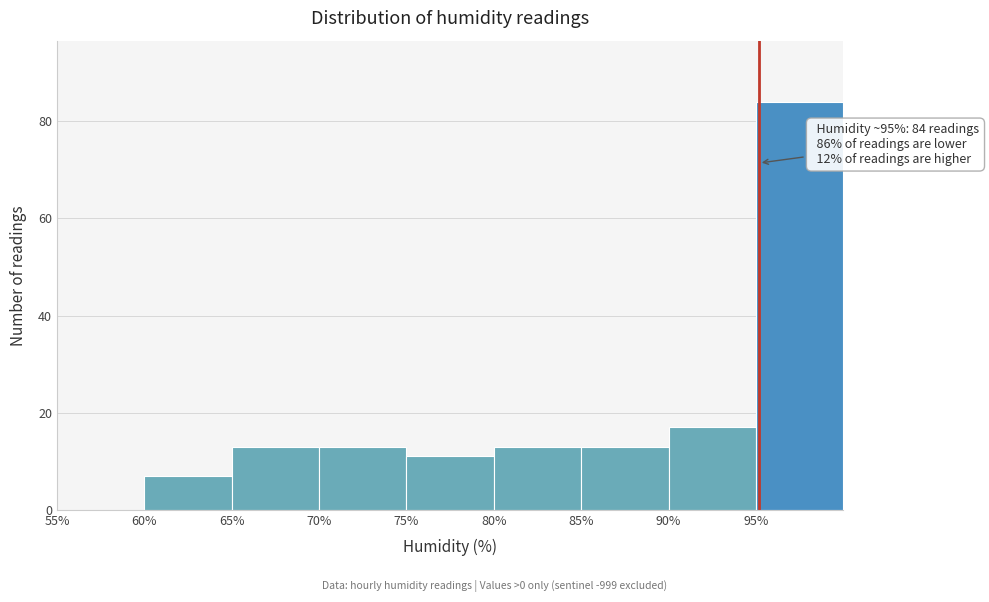

Which range on the x-axis has the tallest bar?

95 to 100